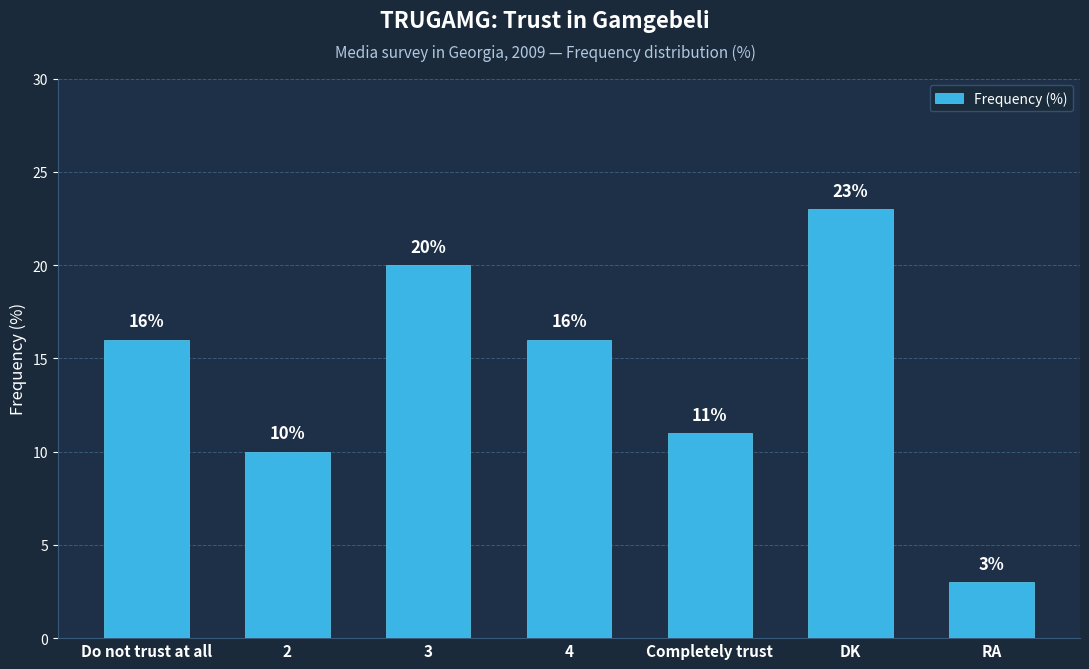

What is the value of the 2nd bar from the left?

10